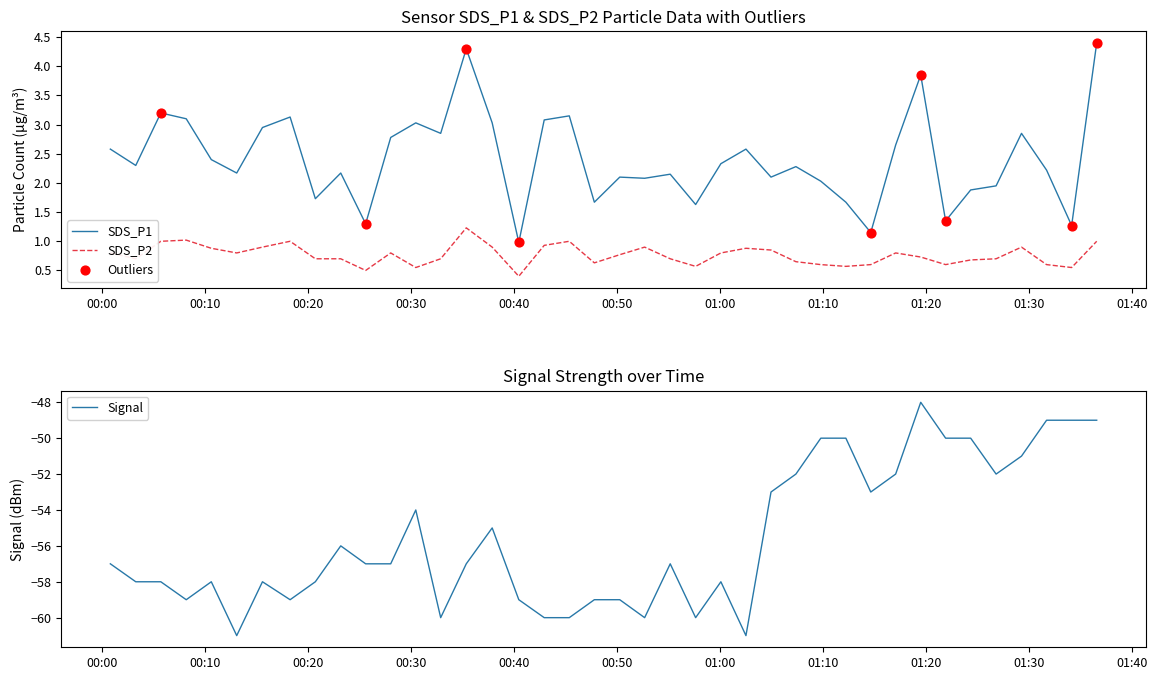

Which series contains the highest Y value?

SDS_P1